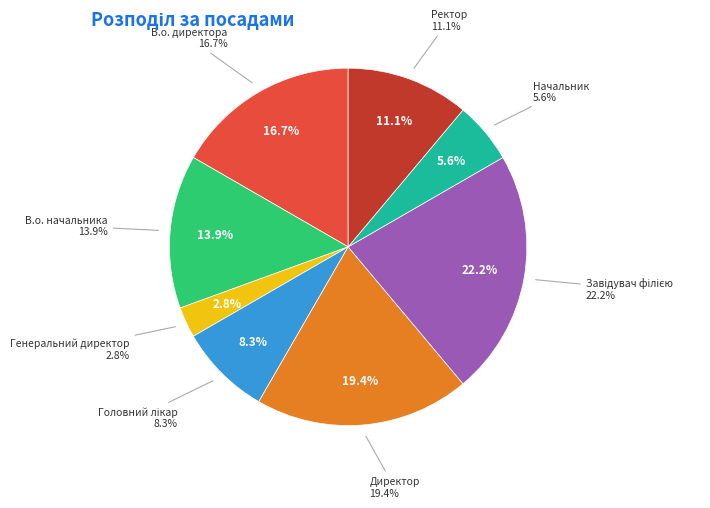

True or false: В.о. директора accounts for 17% of the total.

True